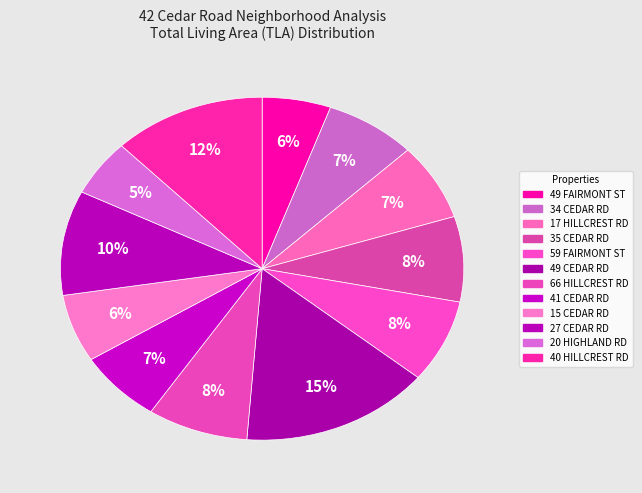

Combined, do 15 CEDAR RD and 40 HILLCREST RD account for over 50%?

No